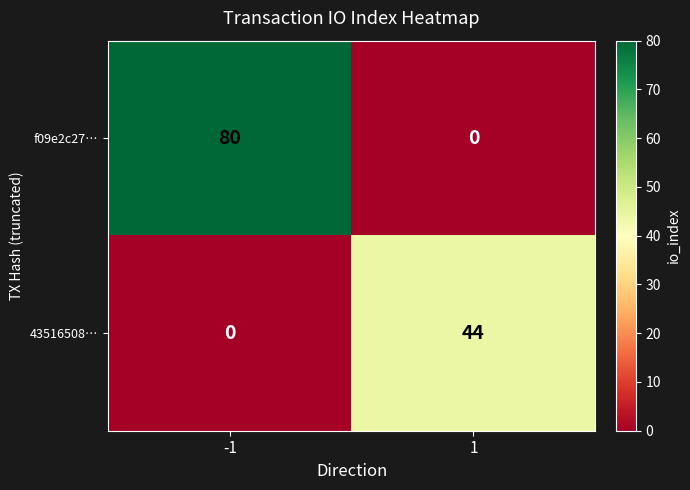

Is it true that 43516508… equals 44 at 1?

True